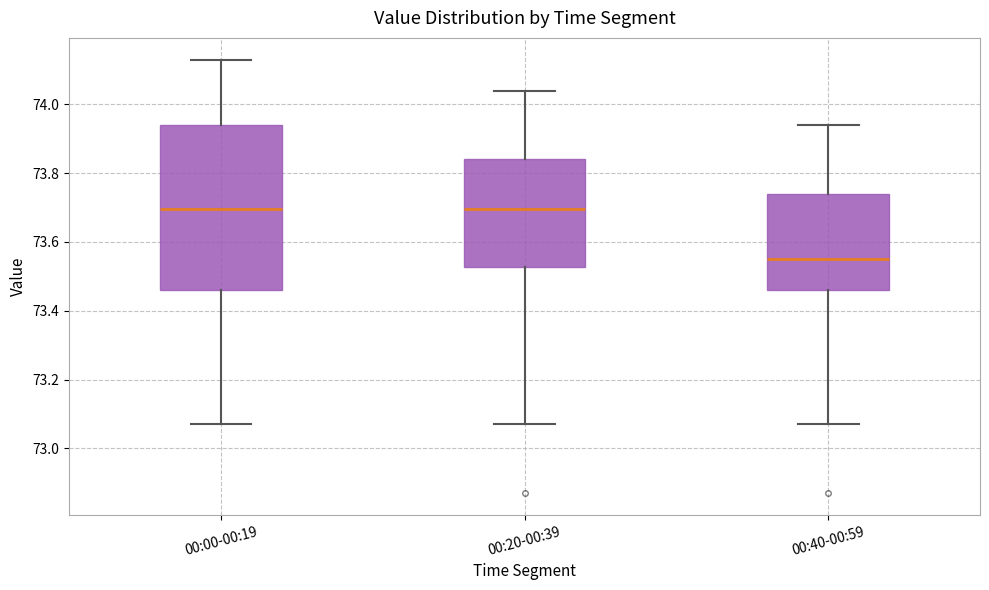

Reading left to right, read every box against the y-axis: the position of its median line, the range the box covers, and the ends of its whiskers. The values are not printed on the chart, so give them approximately, as read against the axis.

00:00-00:19: median 73.70, box 73.46 to 73.94, whiskers 73.08 to 74.14
00:20-00:39: median 73.70, box 73.52 to 73.84, whiskers 73.08 to 74.04
00:40-00:59: median 73.56, box 73.46 to 73.74, whiskers 73.08 to 73.94